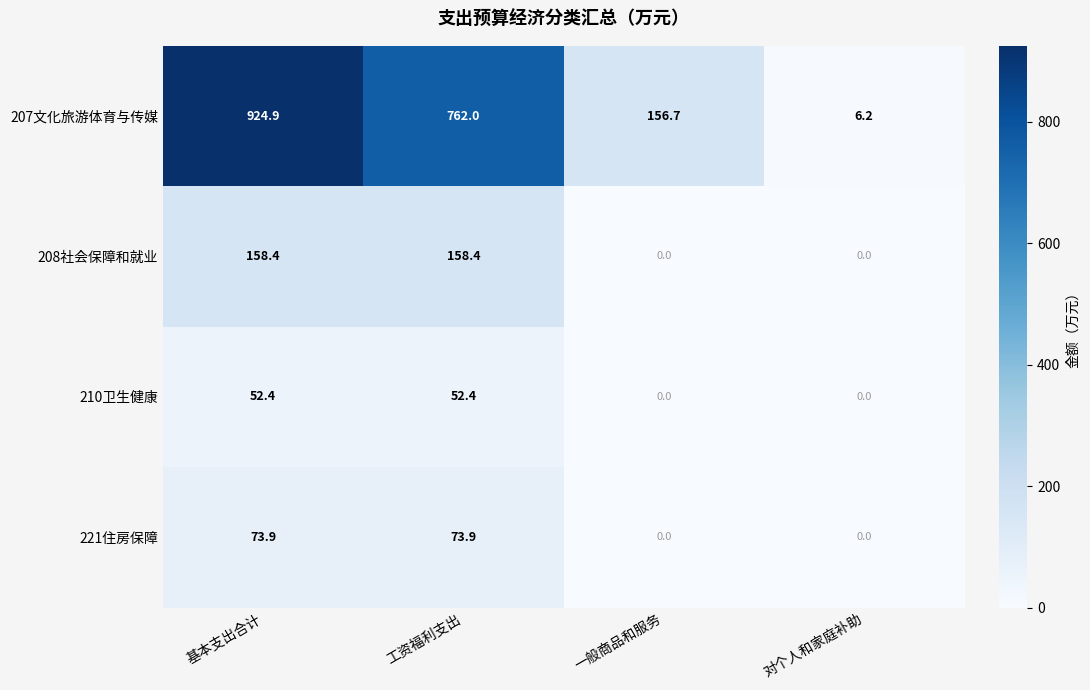

Is it true that 207文化旅游体育与传媒 equals 156.7 at 一般商品和服务?

True